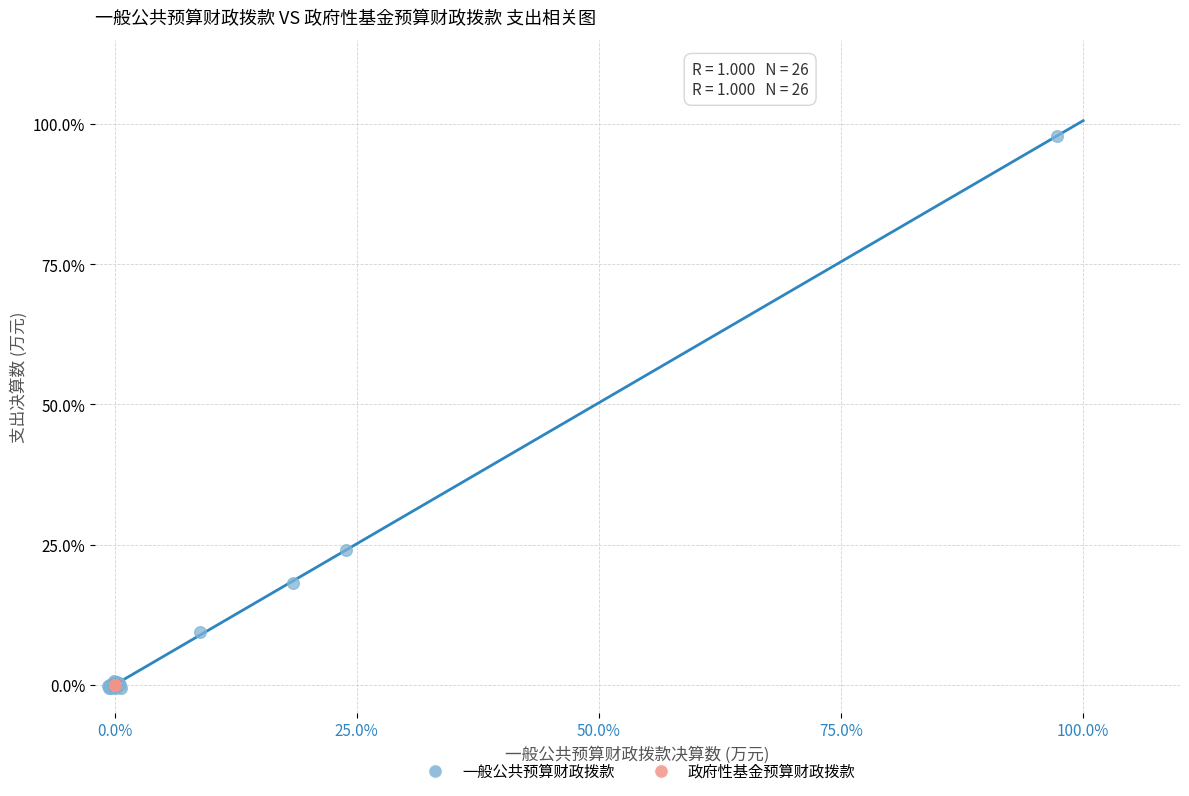

Which series reaches the maximum Y coordinate?

一般公共预算财政拨款